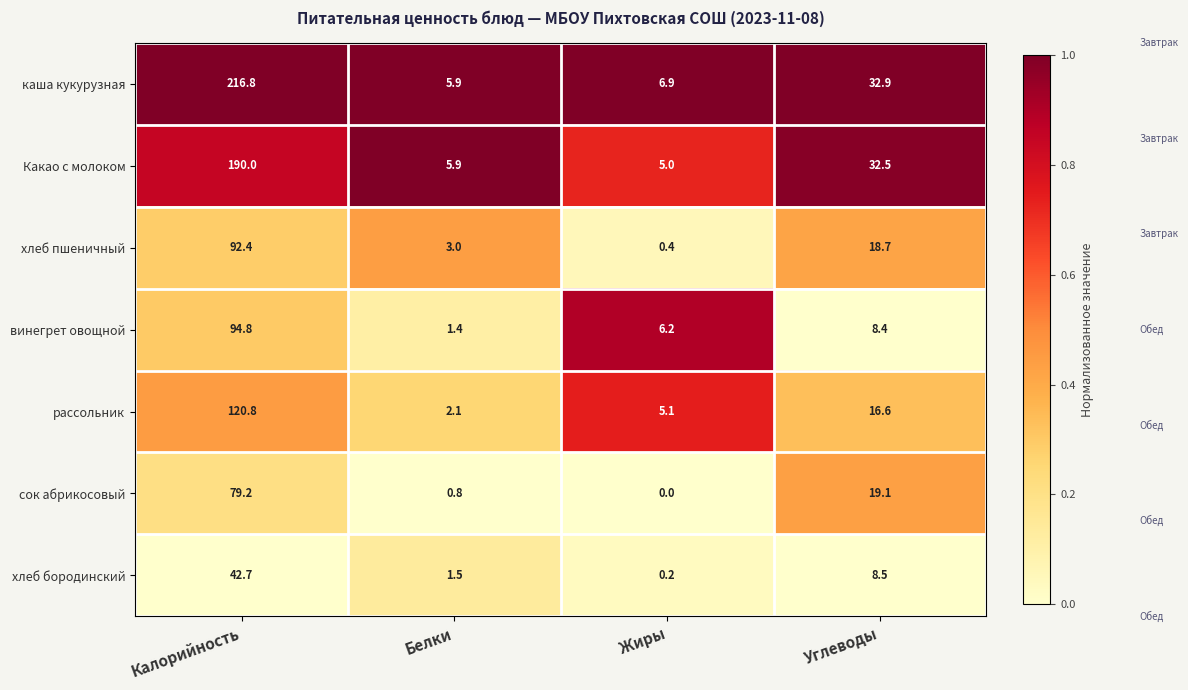

At which label is рассольник closest to 61?

Углеводы